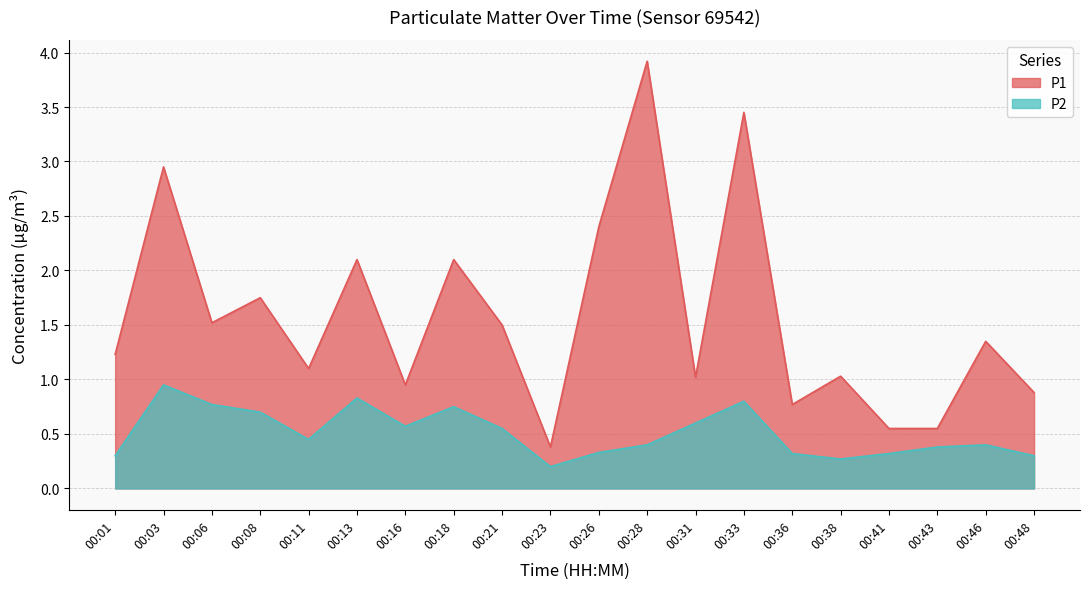

What is the sum of all P1 values?

31.5